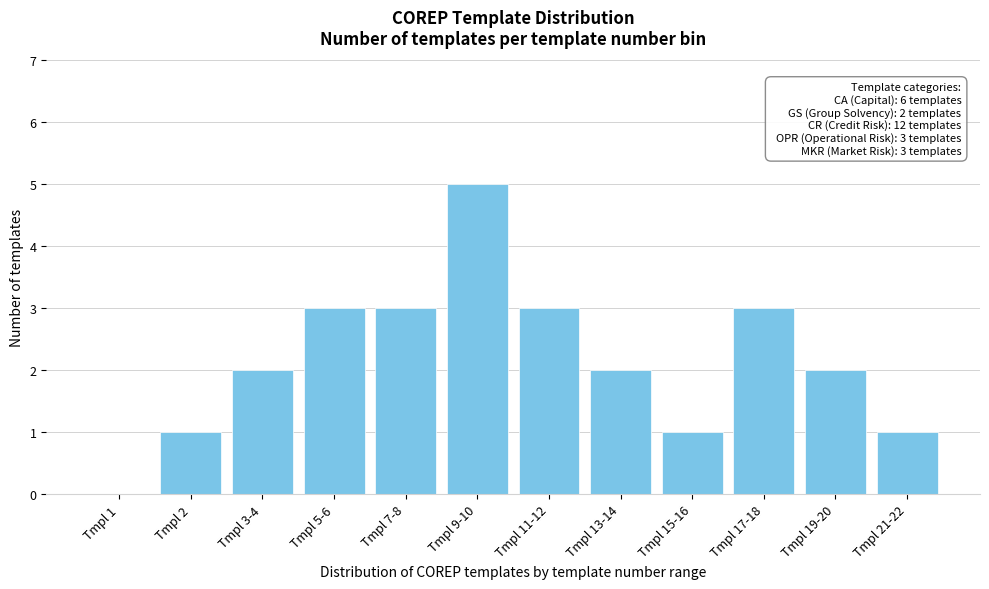

Reading left to right, extract all data points from this chart.

Tmpl 1=0	Tmpl 2=1	Tmpl 3-4=2	Tmpl 5-6=3	Tmpl 7-8=3	Tmpl 9-10=5	Tmpl 11-12=3	Tmpl 13-14=2	Tmpl 15-16=1	Tmpl 17-18=3	Tmpl 19-20=2	Tmpl 21-22=1